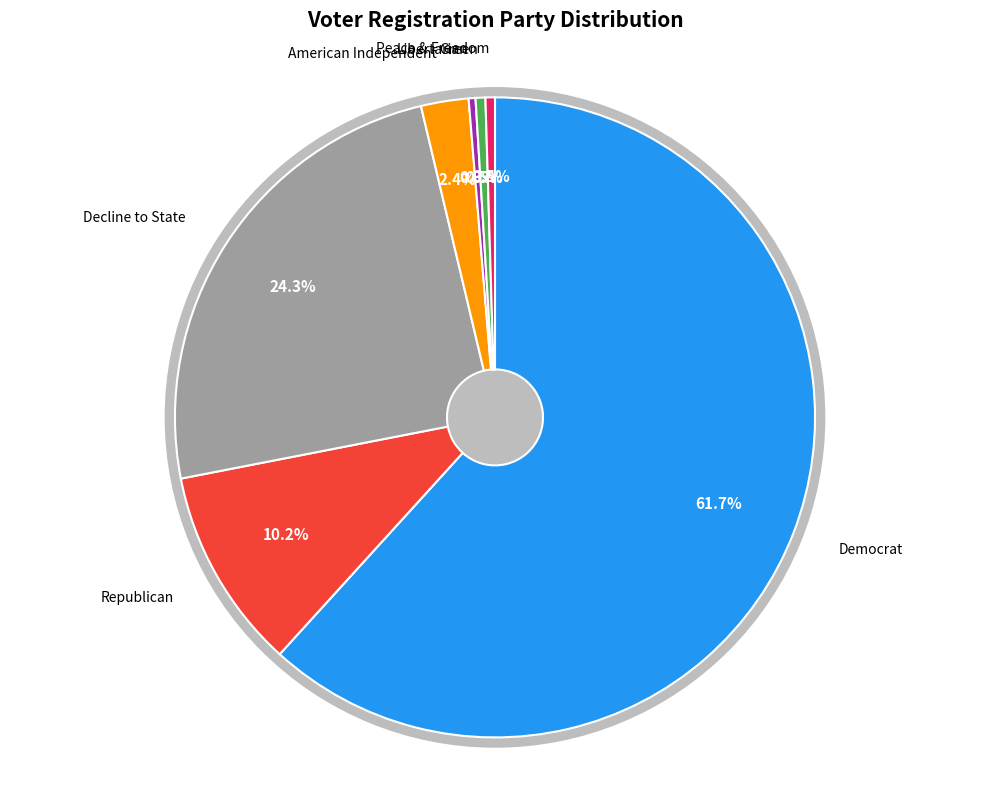

Which category accounts for the majority?

dem